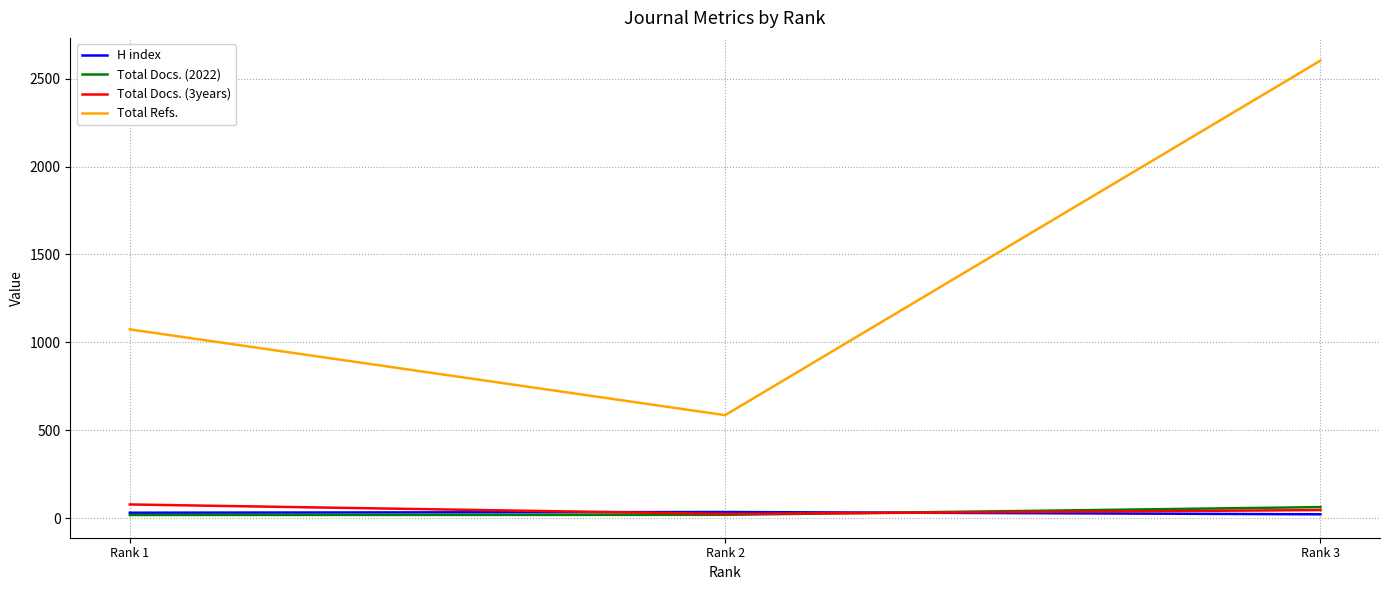

Which series has the largest range (max minus min)?

Total Refs.